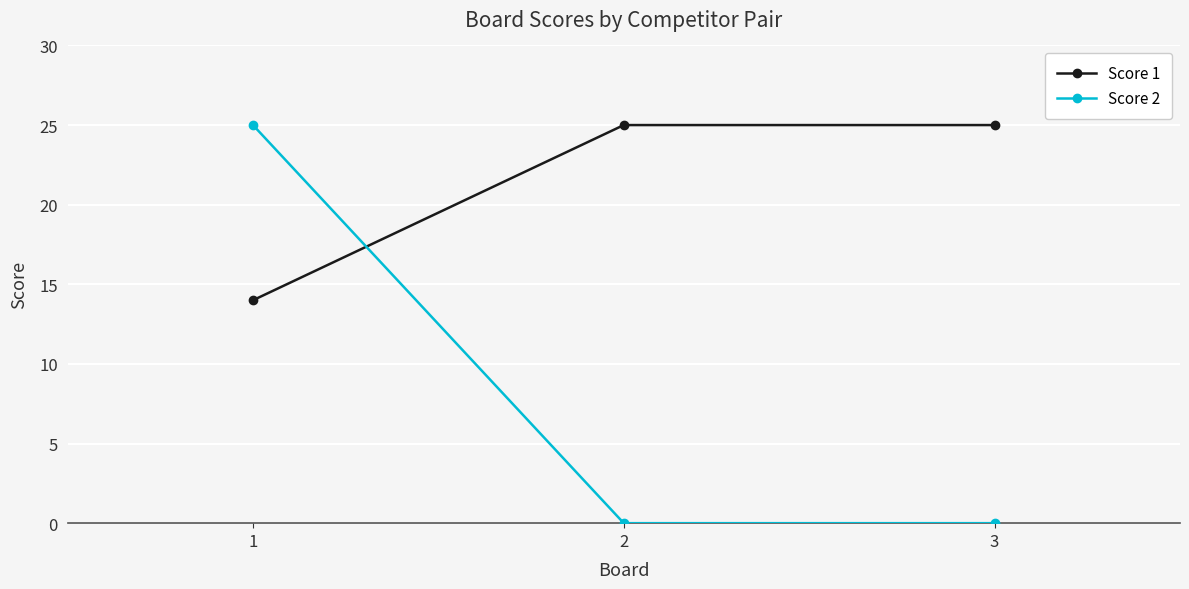

How many lines are shown in the chart?

2